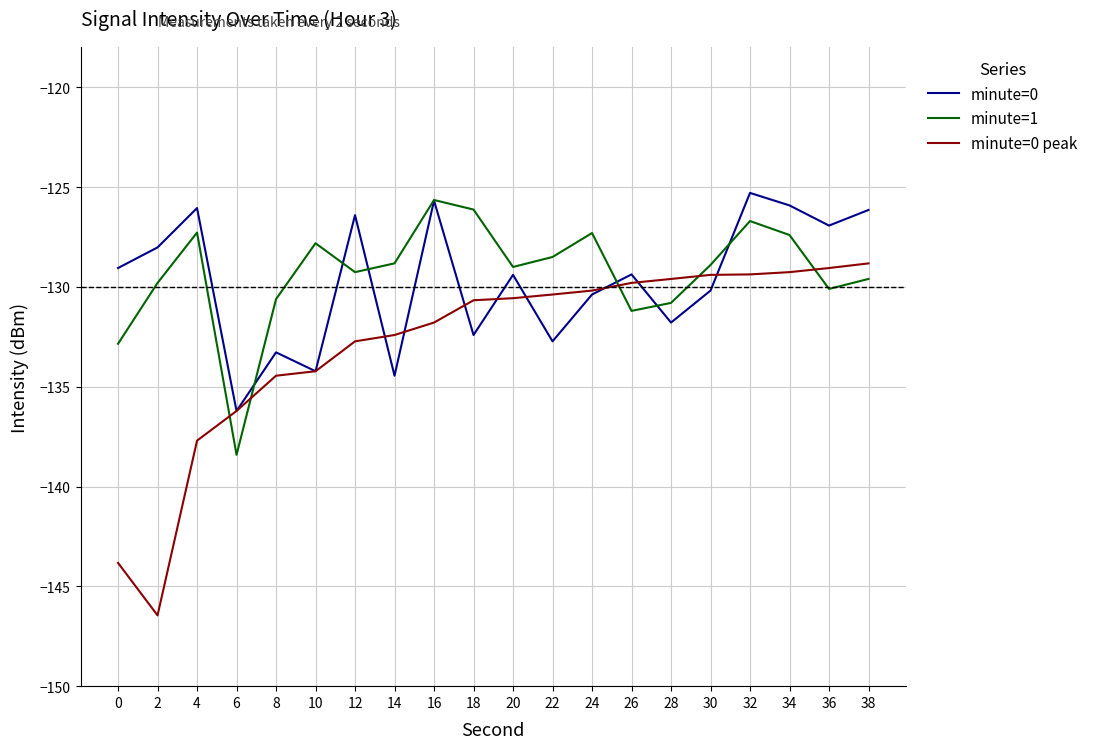

Is the value of minute=1 at 14 greater than the value of minute=0 at 4?

No